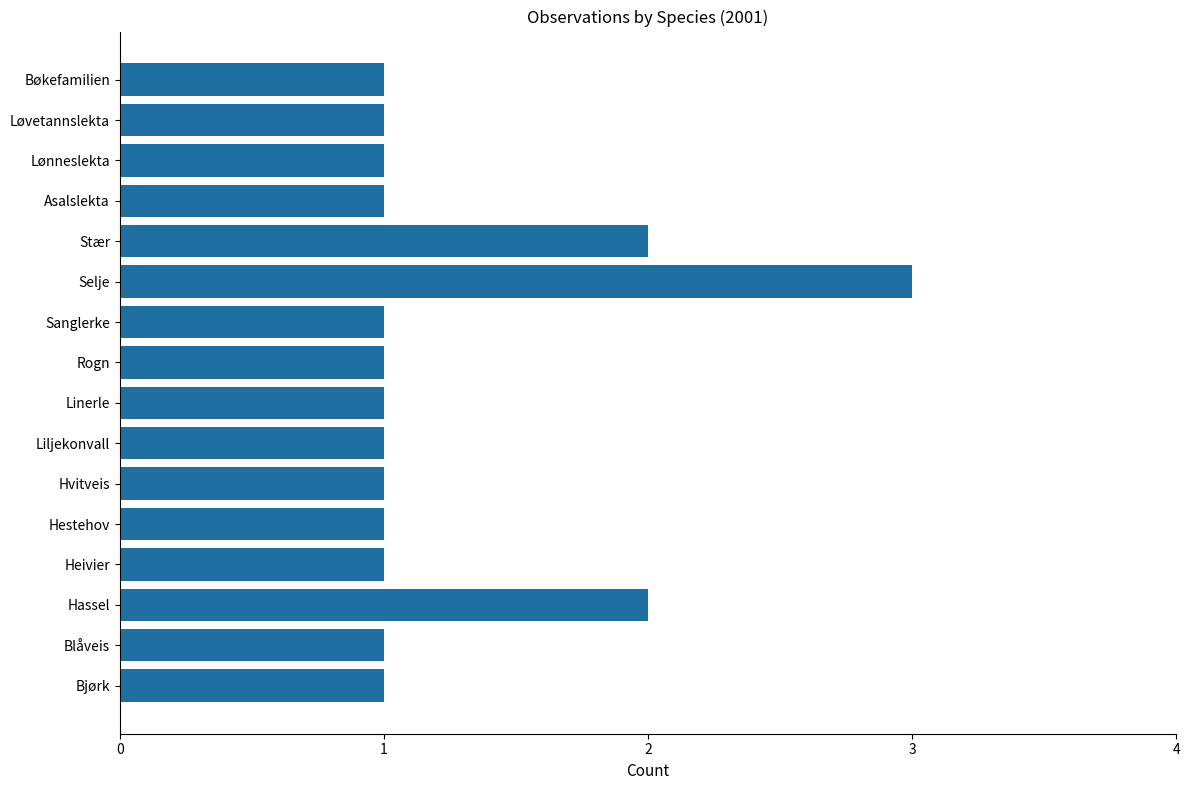

Count the number of data series in this chart.

1